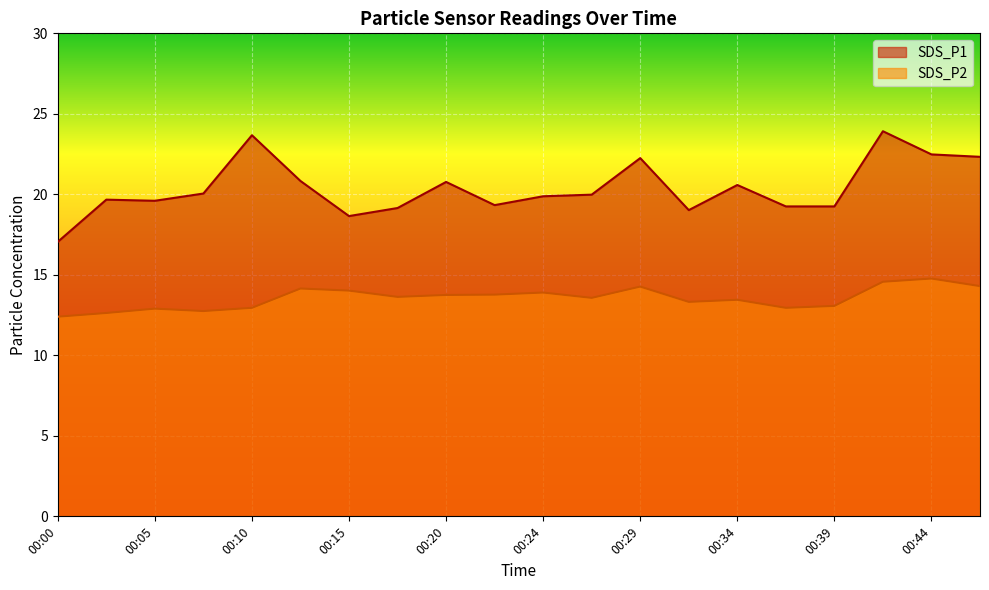

The value of SDS_P1 at 00:39 is 19.2. True or false?

True